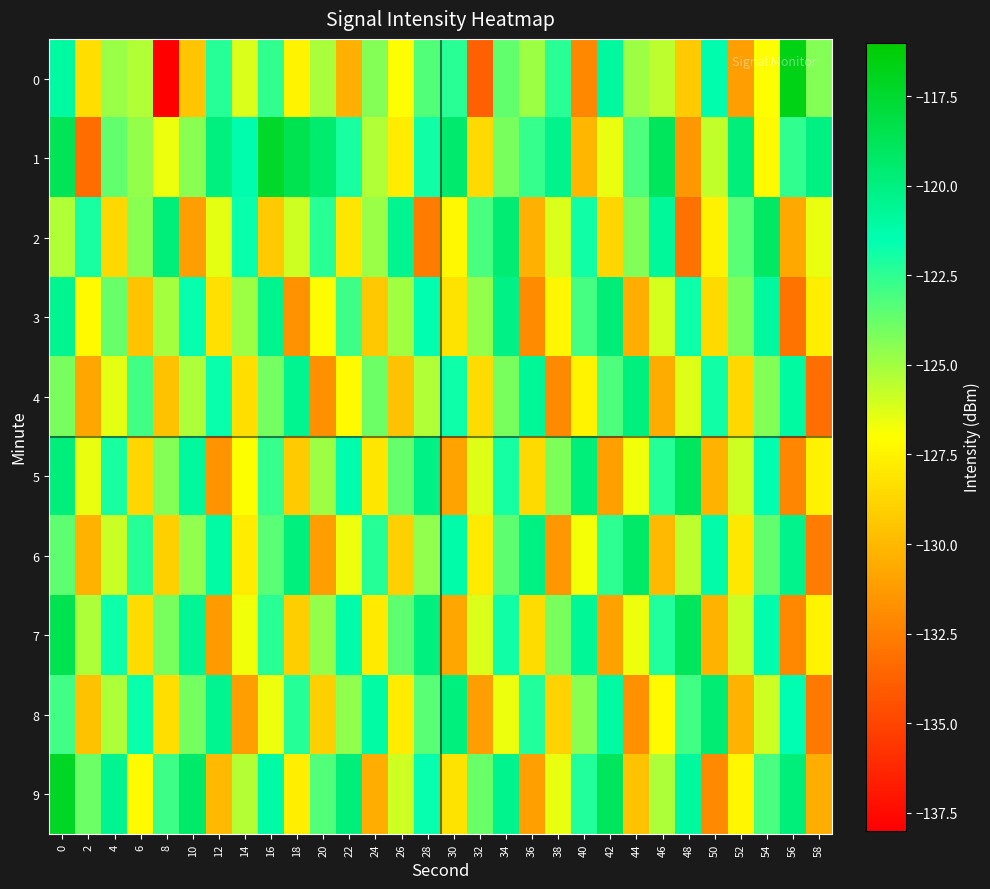

Count the number of data series in this chart.

10